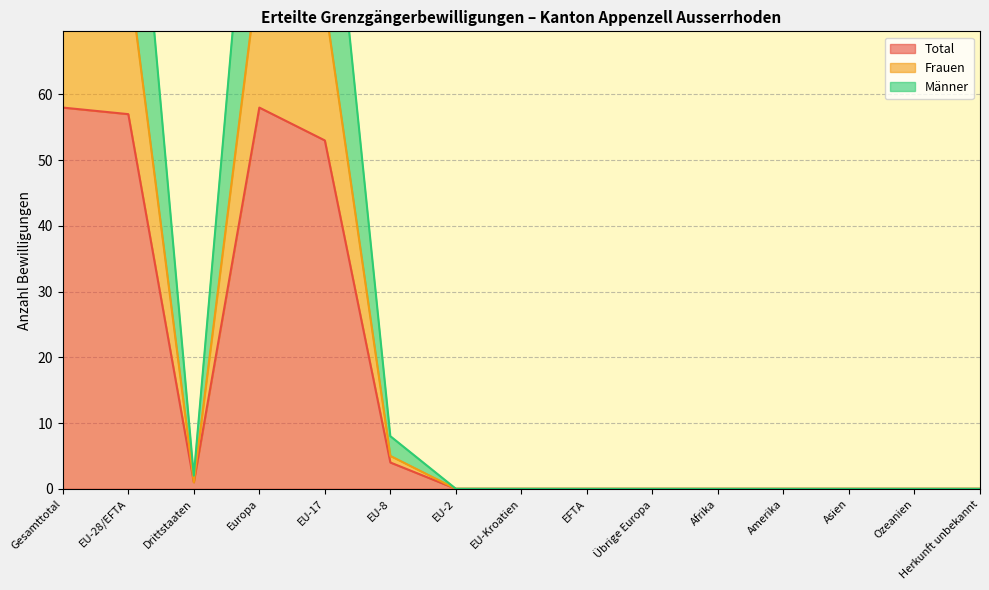

Reading right to left, transcribe all the data shown in this chart.

Total: 0	0	0	0	0	0	0	0	0	4	53	58	1	57	58
Frauen: 0	0	0	0	0	0	0	0	0	5	74	80	1	79	80
Männer: 0	0	0	0	0	0	0	0	0	8	106	116	2	114	116